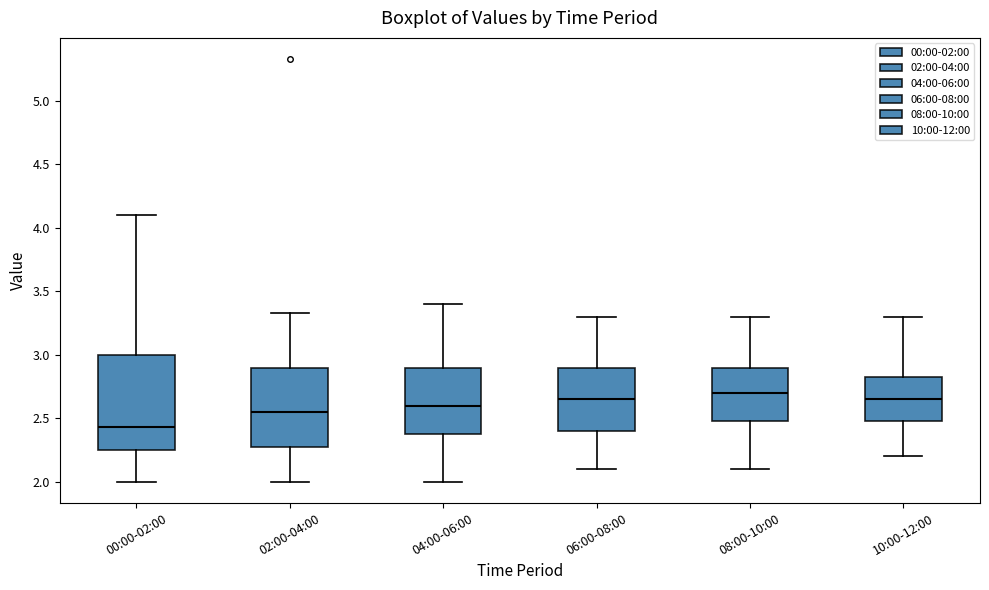

Reading left to right, read every box against the y-axis: the position of its median line, the range the box covers, and the ends of its whiskers. The values are not printed on the chart, so give them approximately, as read against the axis.

00:00-02:00: median 2.45, box 2.25 to 3.00, whiskers 2.00 to 4.10
02:00-04:00: median 2.55, box 2.30 to 2.90, whiskers 2.00 to 3.35
04:00-06:00: median 2.60, box 2.40 to 2.90, whiskers 2.00 to 3.40
06:00-08:00: median 2.65, box 2.40 to 2.90, whiskers 2.10 to 3.30
08:00-10:00: median 2.70, box 2.50 to 2.90, whiskers 2.10 to 3.30
10:00-12:00: median 2.65, box 2.50 to 2.85, whiskers 2.20 to 3.30